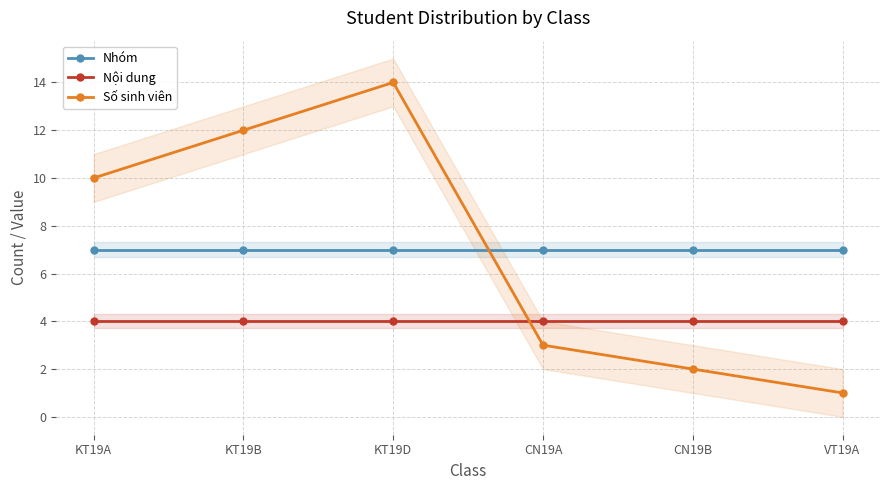

Reading right to left, extract all data points from this chart.

Nhóm: VT19A=7	CN19B=7	CN19A=7	KT19D=7	KT19B=7	KT19A=7
Nội dung: VT19A=4	CN19B=4	CN19A=4	KT19D=4	KT19B=4	KT19A=4
Số sinh viên: VT19A=1	CN19B=2	CN19A=3	KT19D=14	KT19B=12	KT19A=10